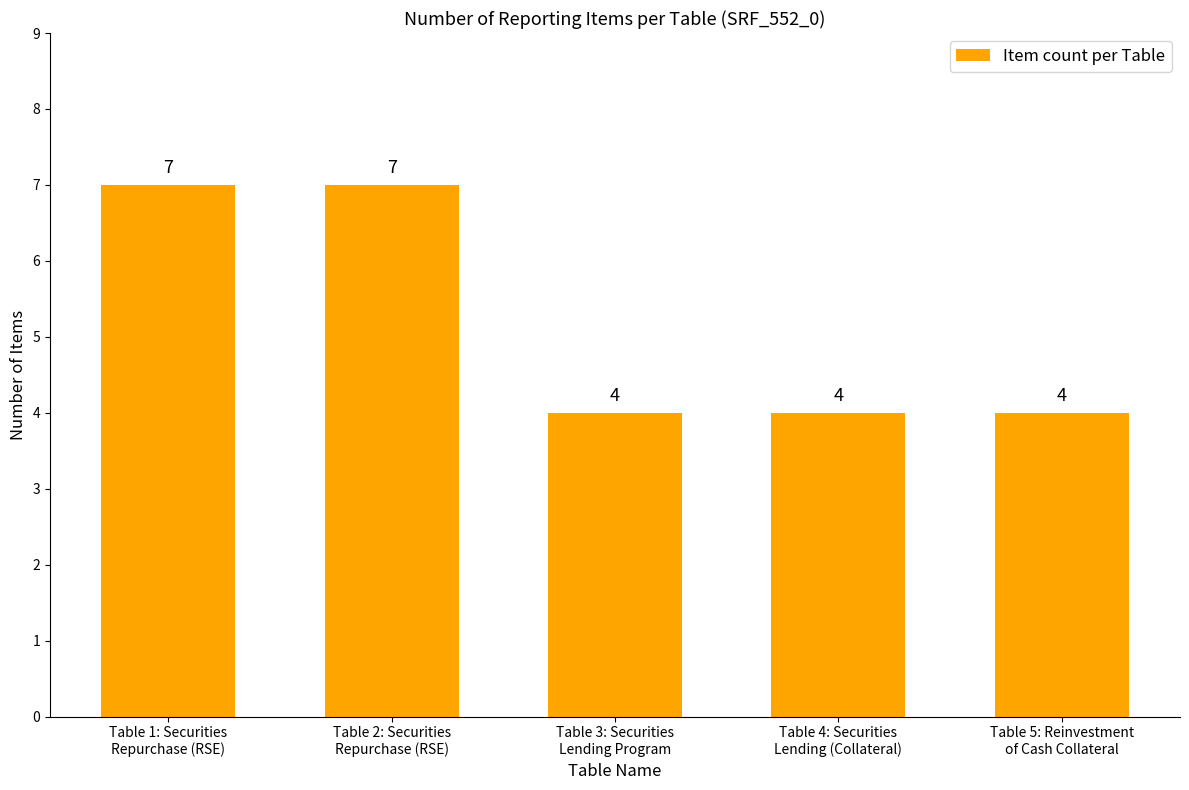

What is the difference between the maximum and second lowest values?

3